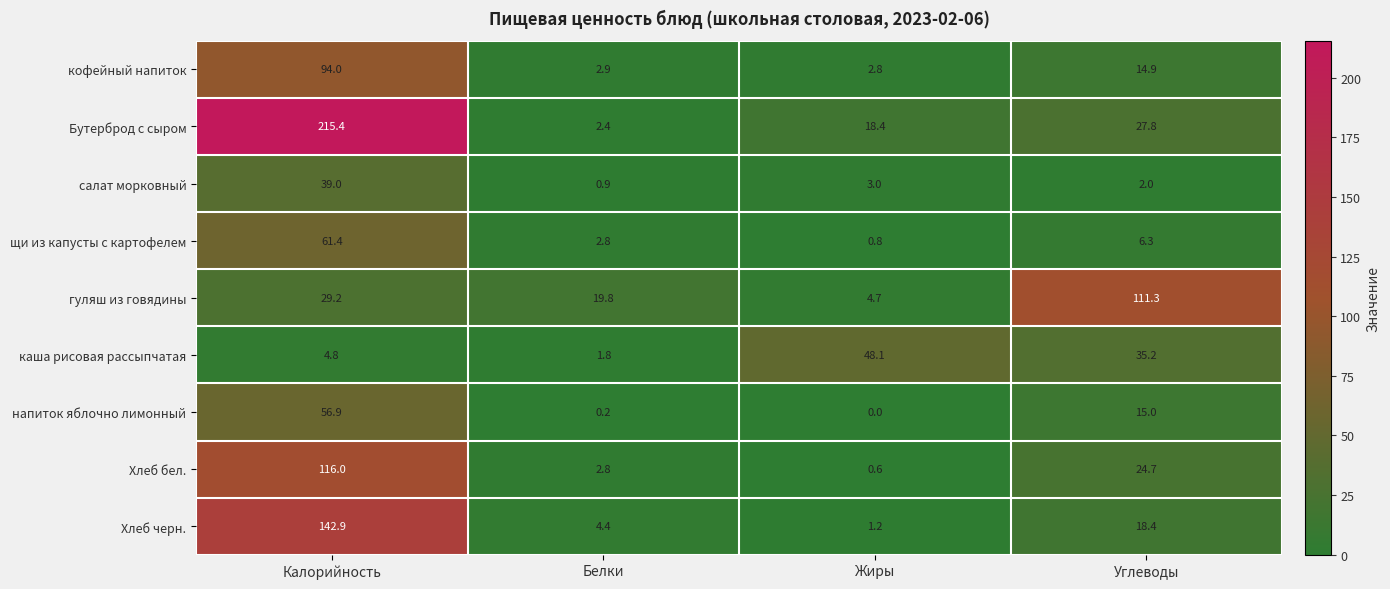

What is the total value across all series at Углеводы?

255.6